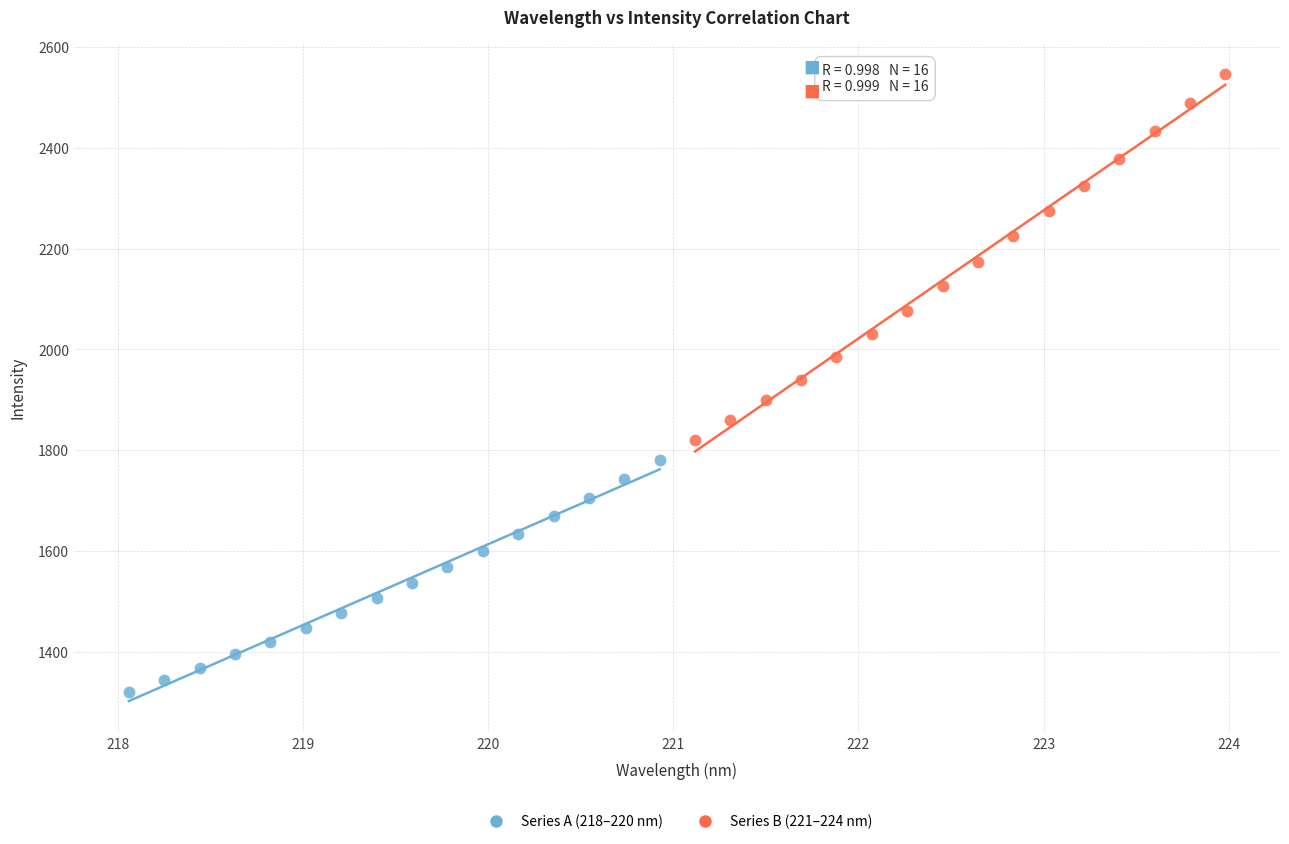

Which series contains the highest Y value?

Series B (221–224 nm)